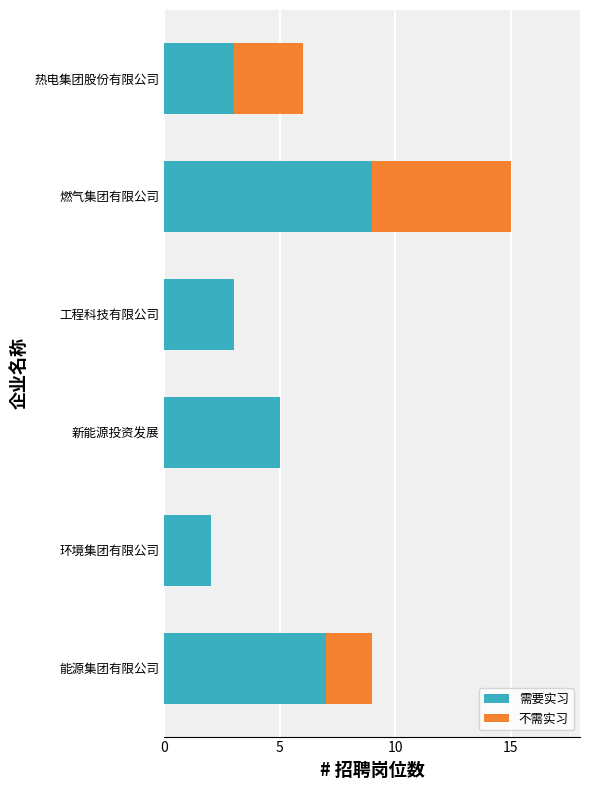

The 需要实习 series shows 2 at 热电集团股份有限公司. True or false?

False